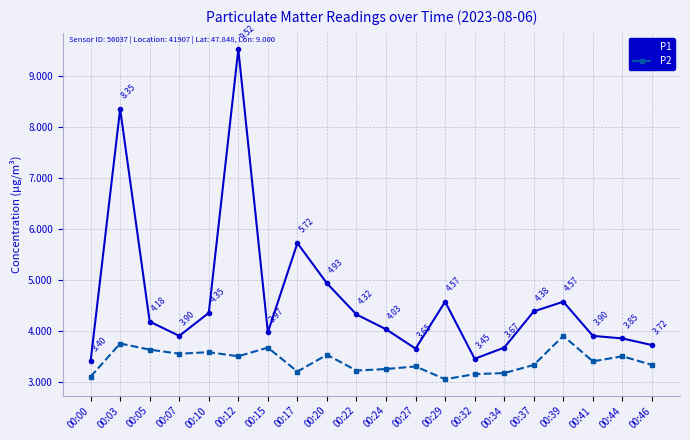

What are all the series names shown in the legend?

P1, P2